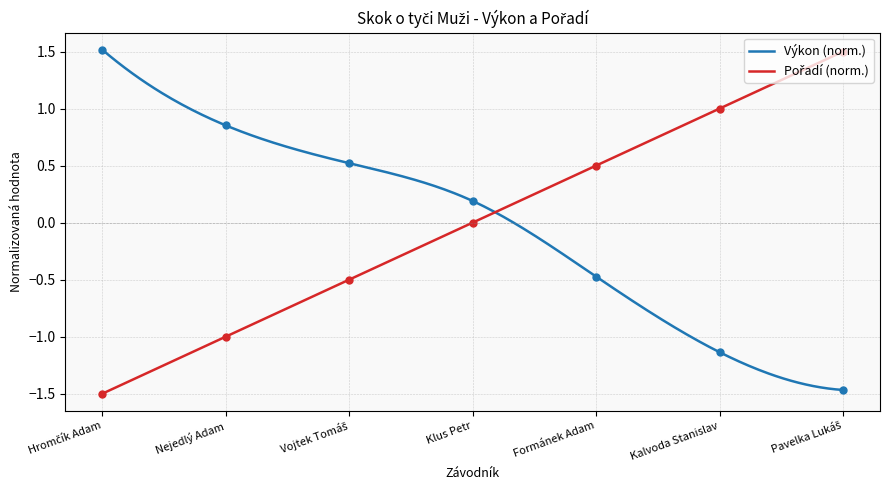

How many categories are shown in the chart?

7